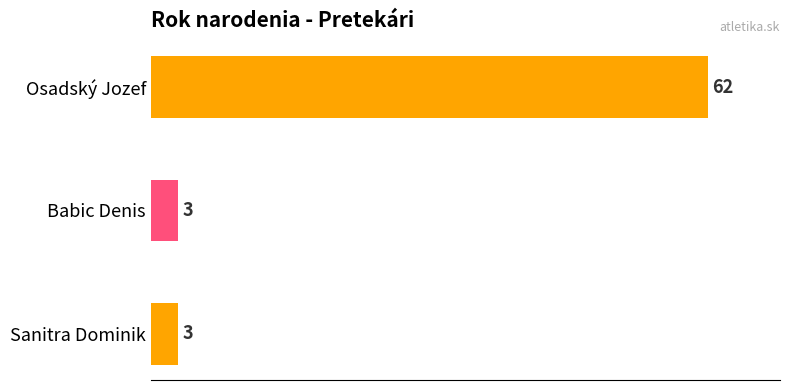

Reading bottom to top, transcribe all the data shown in this chart.

Sanitra Dominik=3	Babic Denis=3	Osadský Jozef=62